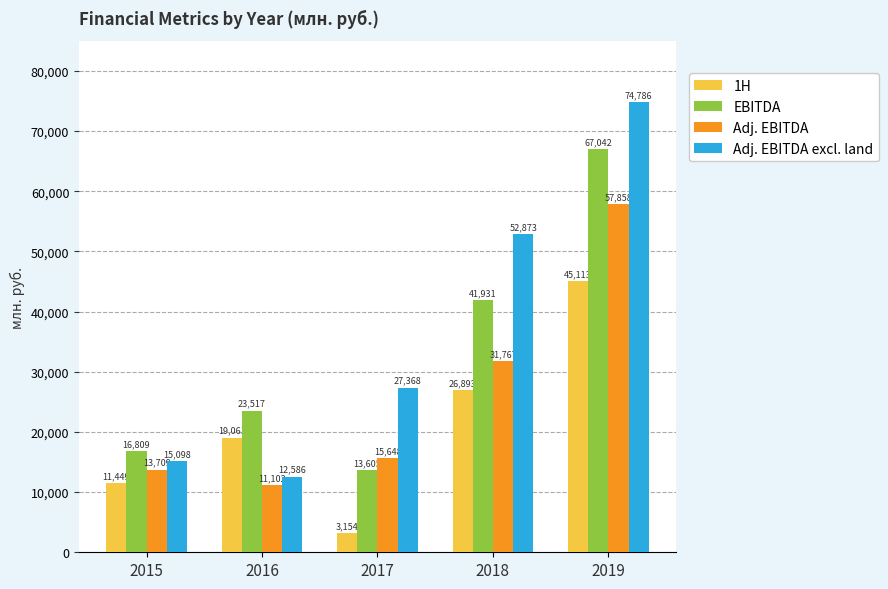

What is the maximum value for Adj. EBITDA?

57858